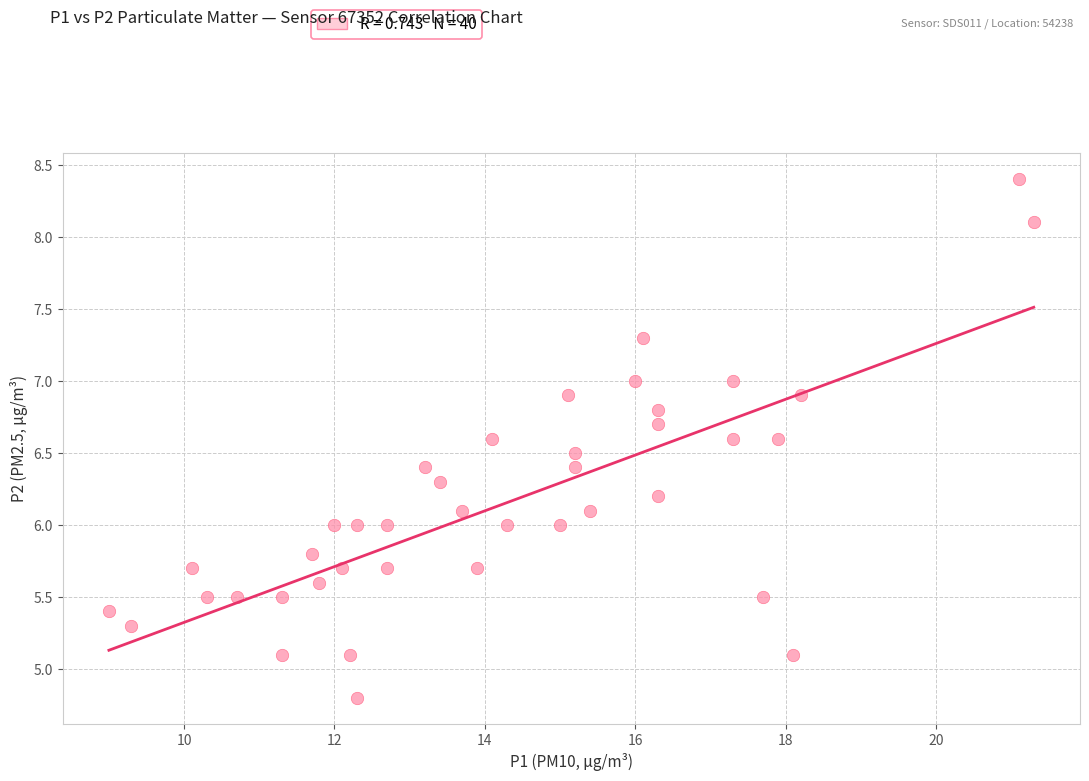

What is the range of Y values (max minus min)?

3.6